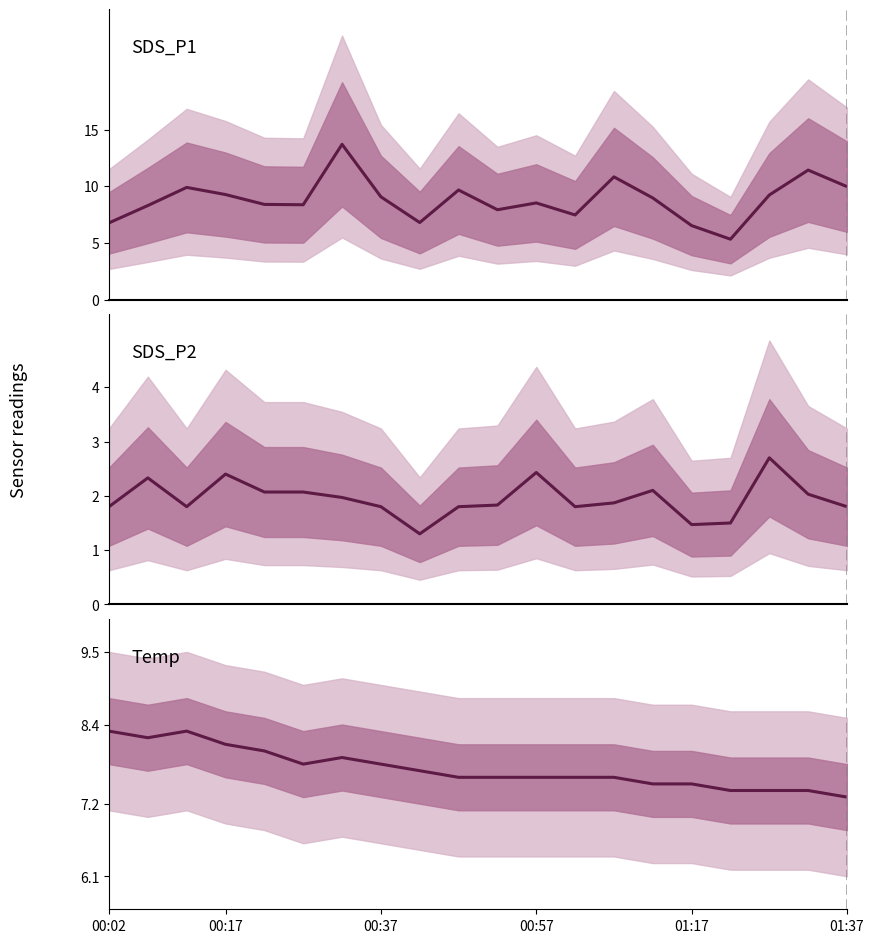

What position from the right is 14?

6